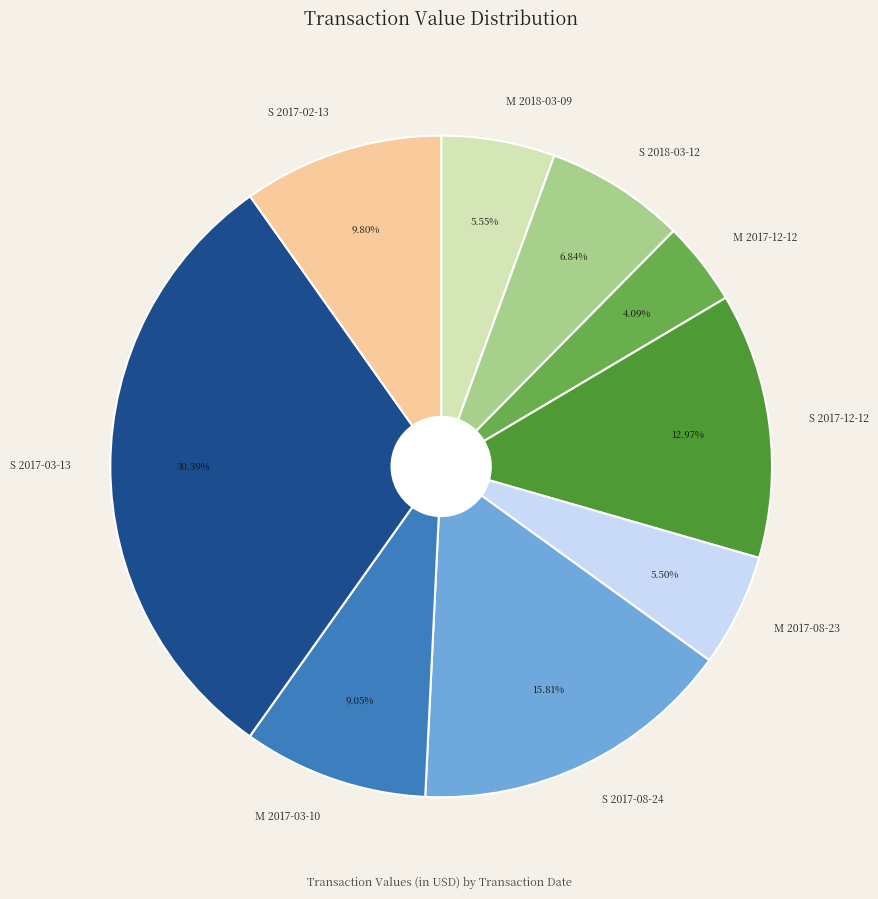

What is the smallest slice in the pie chart?

M 2017-12-12